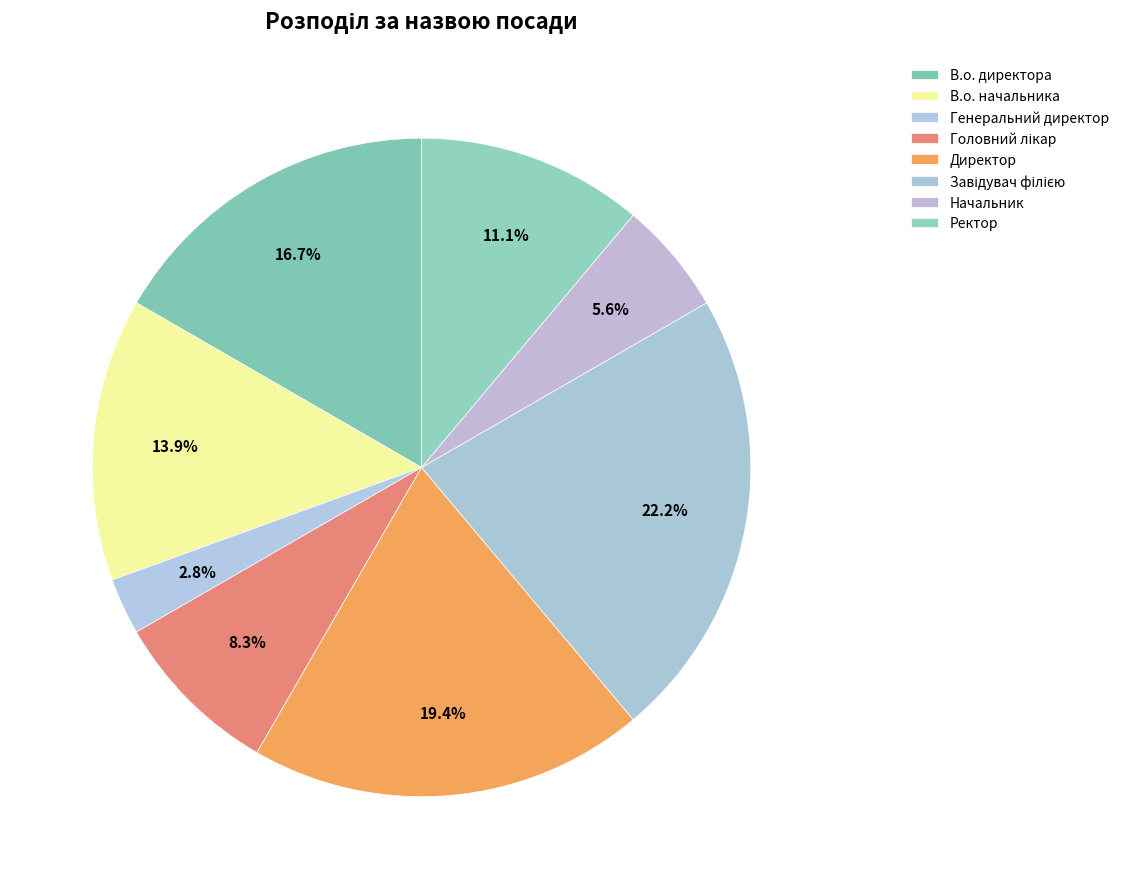

How many slices are in this pie chart?

8